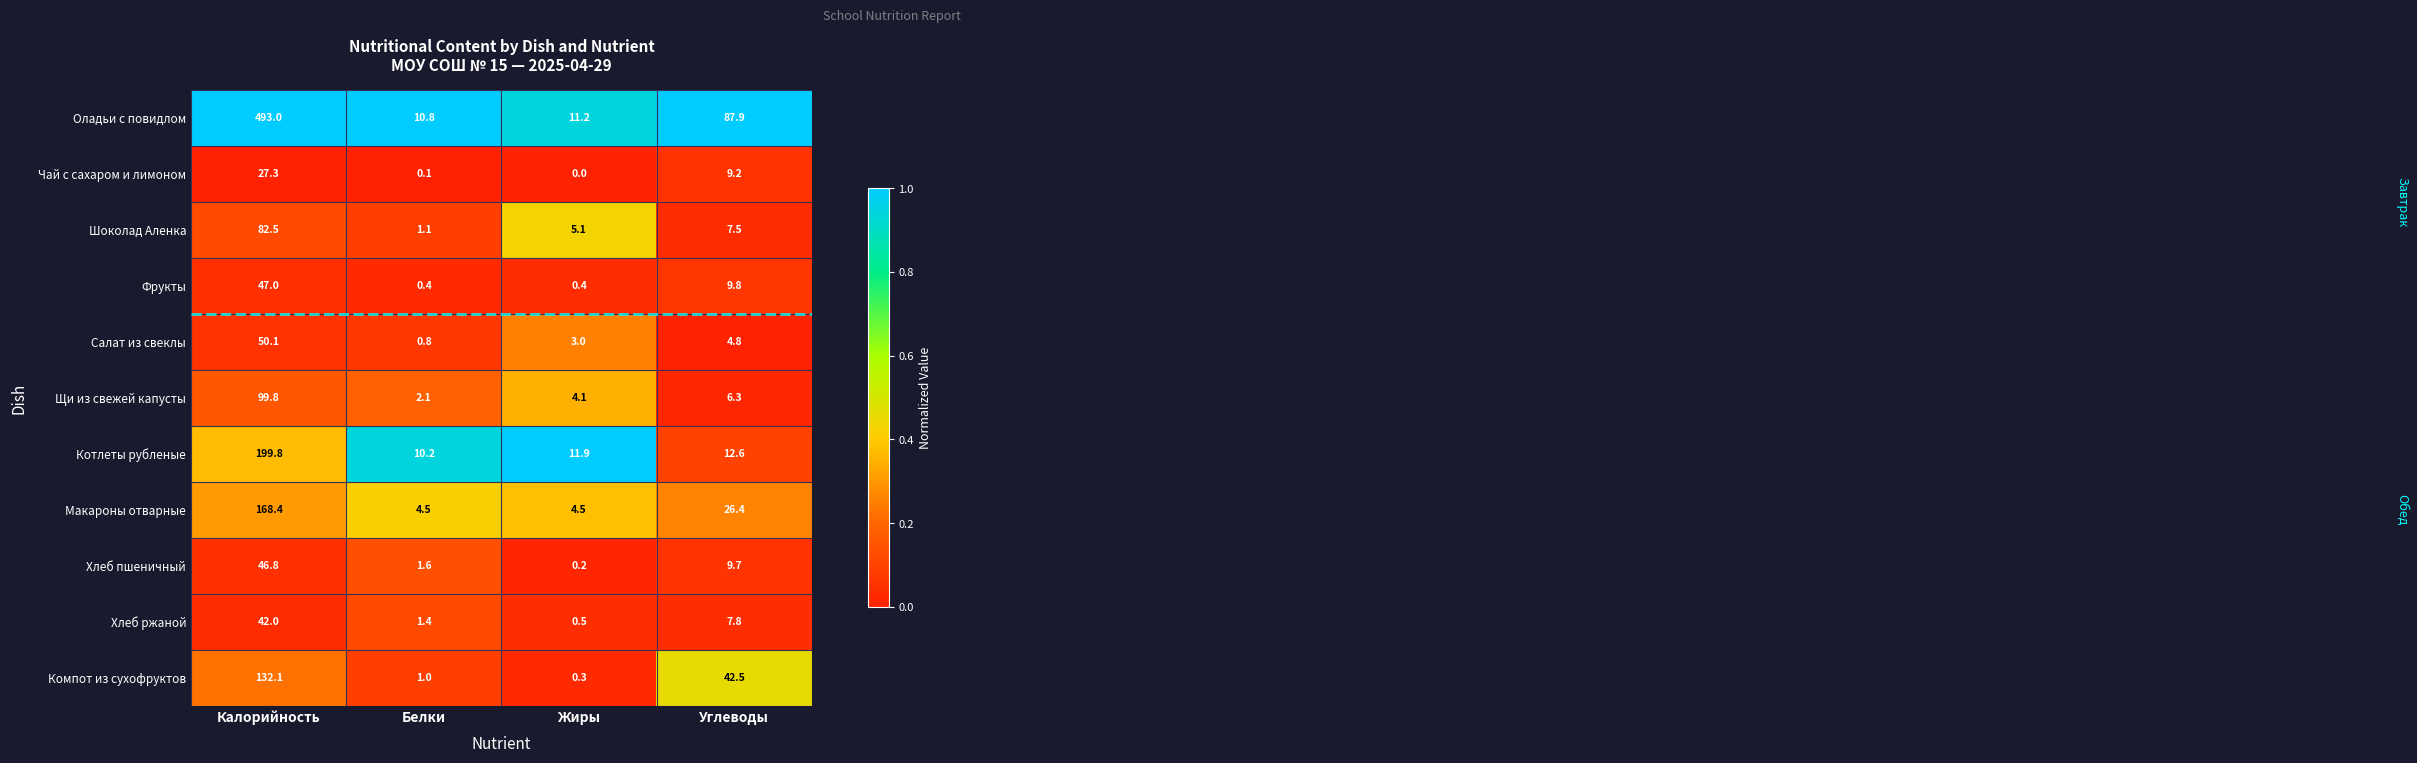

What is the sum of the Шоколад Аленка values at Жиры and Белки?

6.2